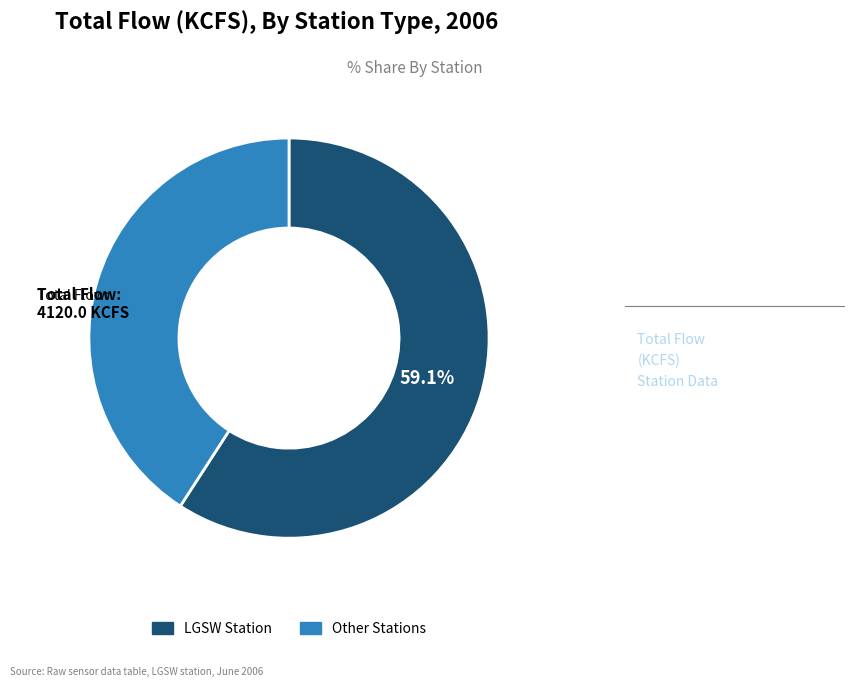

How many segments does this pie chart have?

2